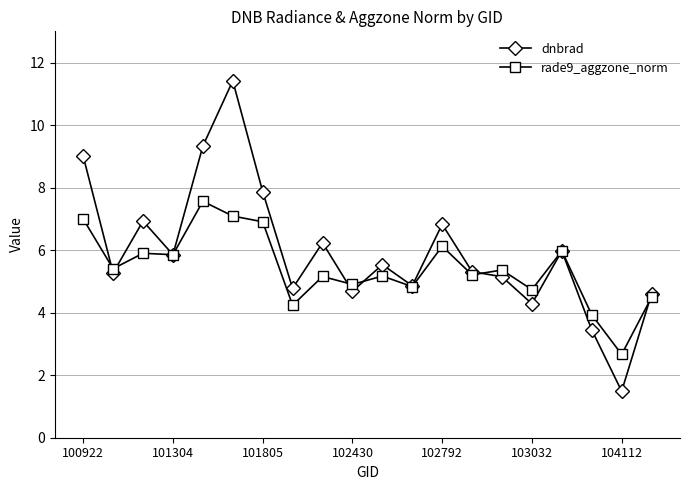

What is the value of the dnbrad point at the 18th from the left?

3.4